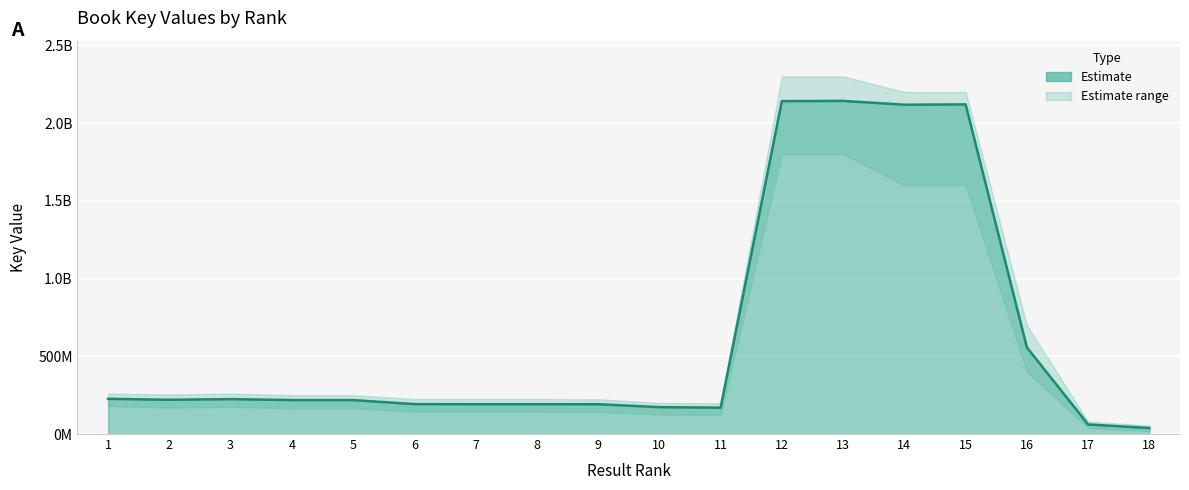

What is the sum of the values at 5 and 18?

256834191